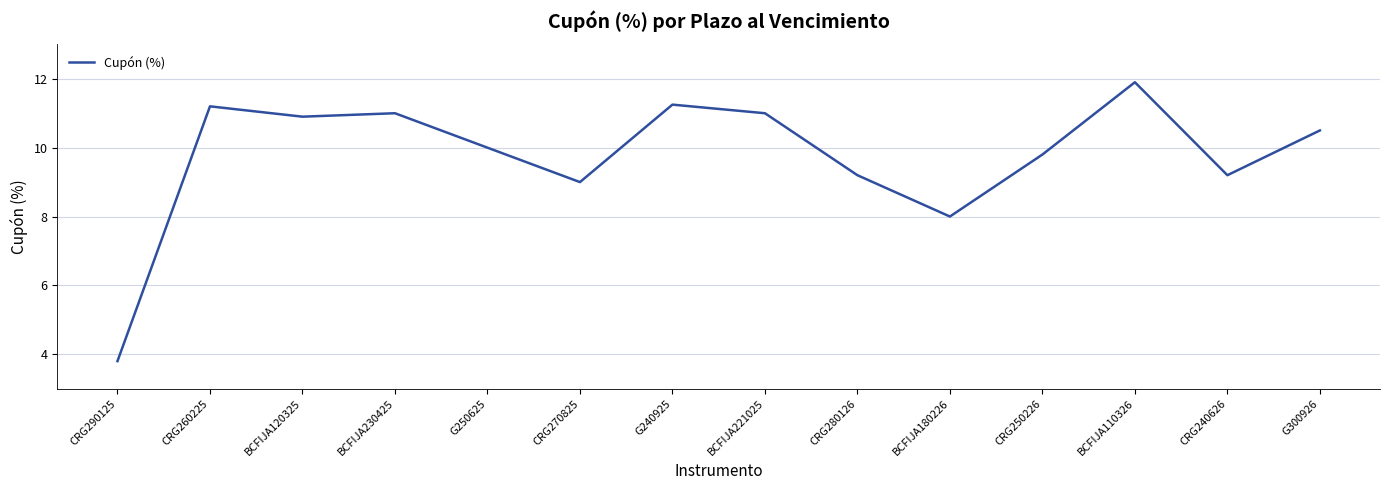

The chart shows a value of 19.4 at BCFIJA221025. True or false?

False